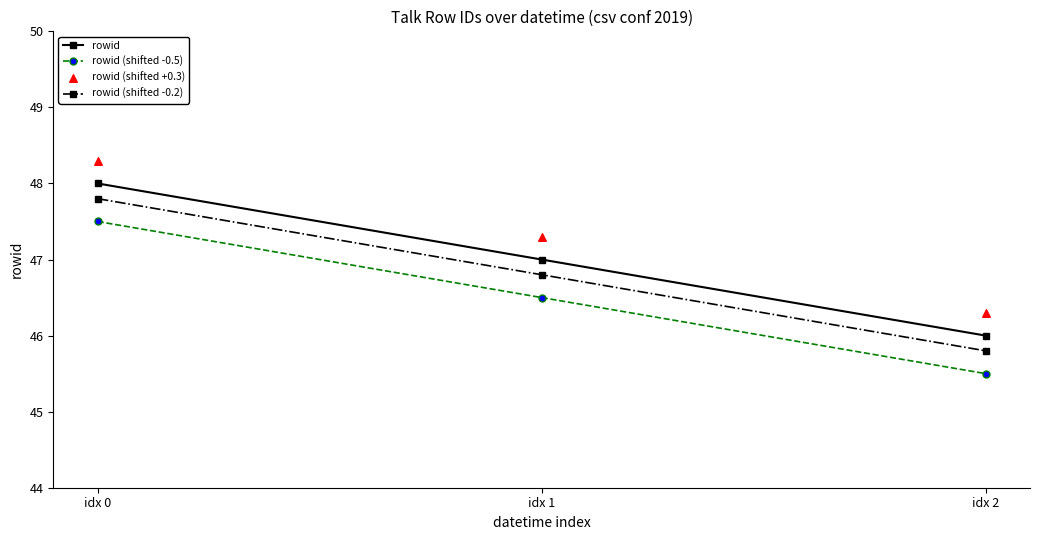

Which series has the widest spread of Y values?

rowid